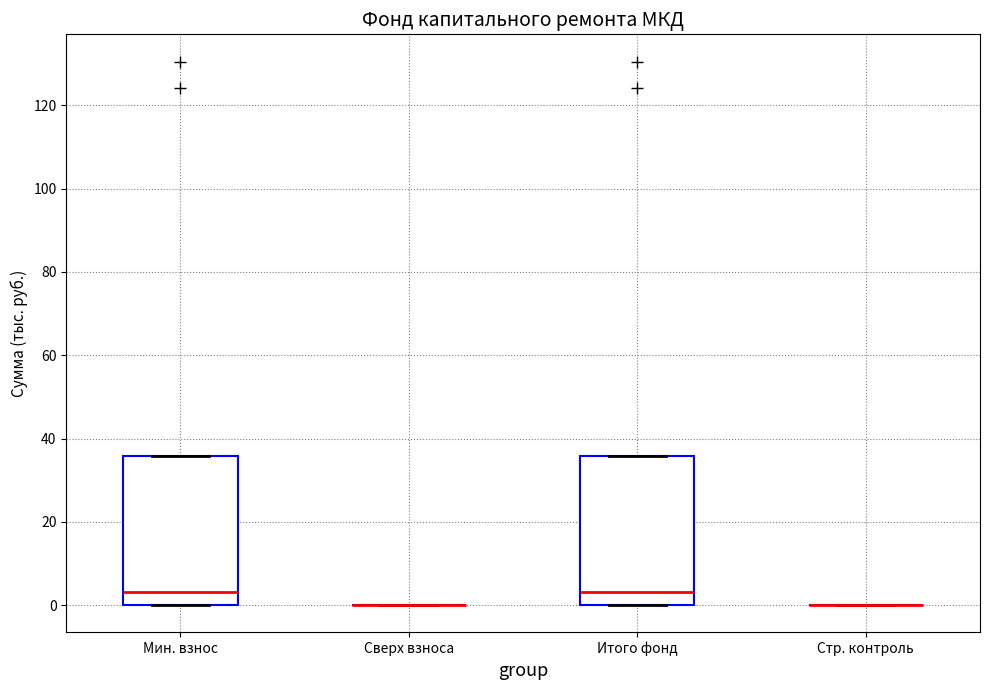

Reading left to right, transcribe this box plot: for each box, give where its median line is, the range the box spans, and where its two whiskers end, as read against the y-axis. The values are not printed on the chart, so give them approximately, as read against the axis.

Мин. взнос: median 4, box 0 to 36, whiskers 0 to 36
Сверх взноса: box collapsed to a line at 0, whiskers 0 to 0
Итого фонд: median 4, box 0 to 36, whiskers 0 to 36
Стр. контроль: box collapsed to a line at 0, whiskers 0 to 0